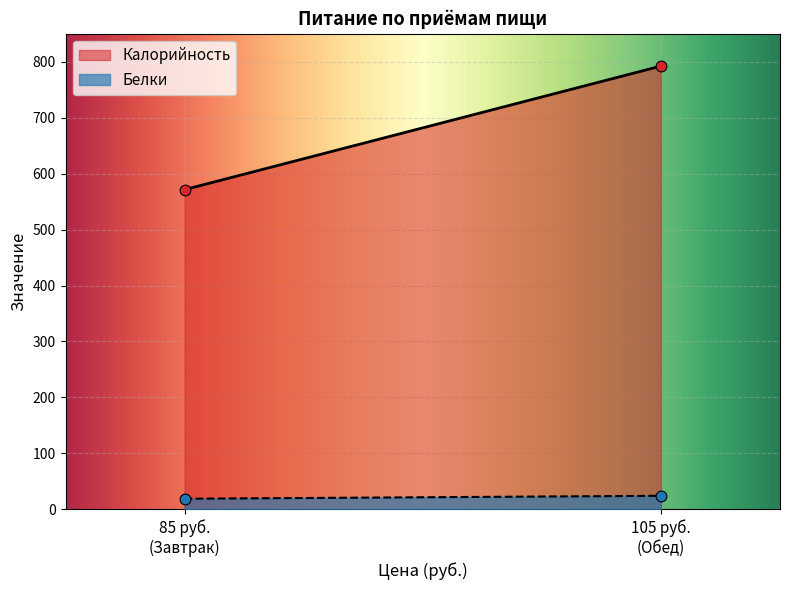

Is the value of Белки at Обед greater than the value of Калорийность at Завтрак?

No